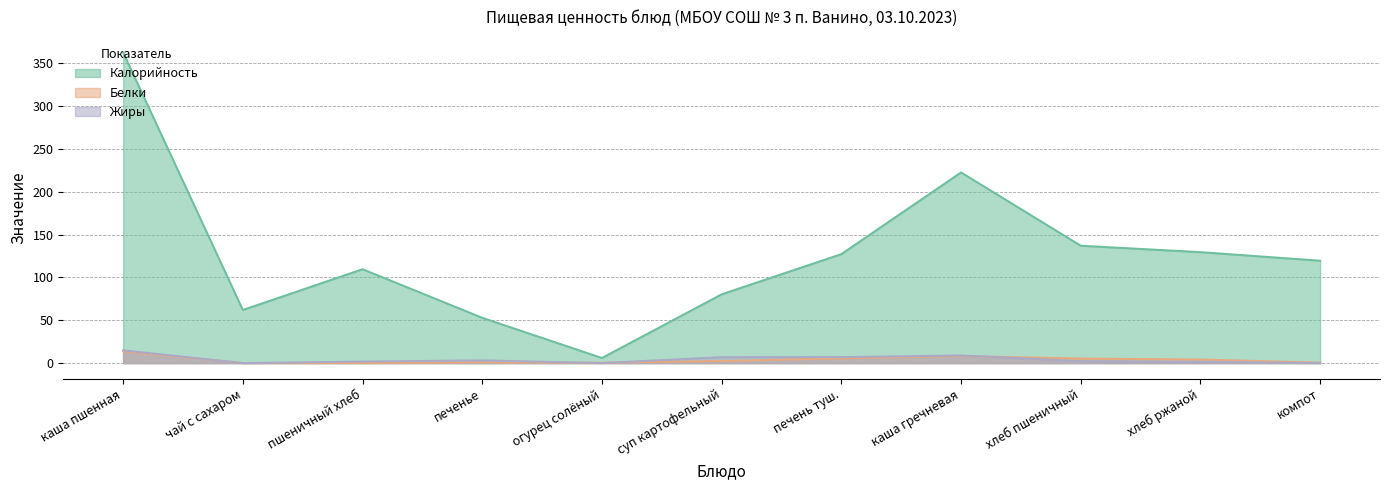

True or false: Белки and Калорийность intersect in this chart.

False